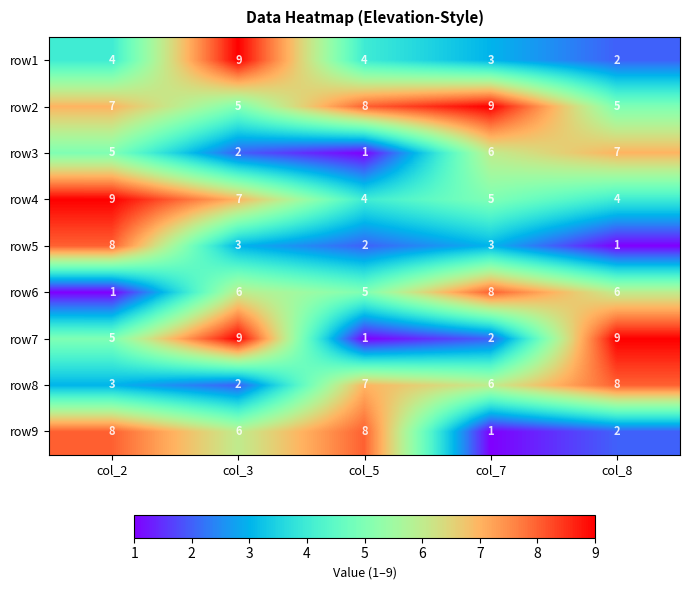

What value does the row7 series have at col_2?

5